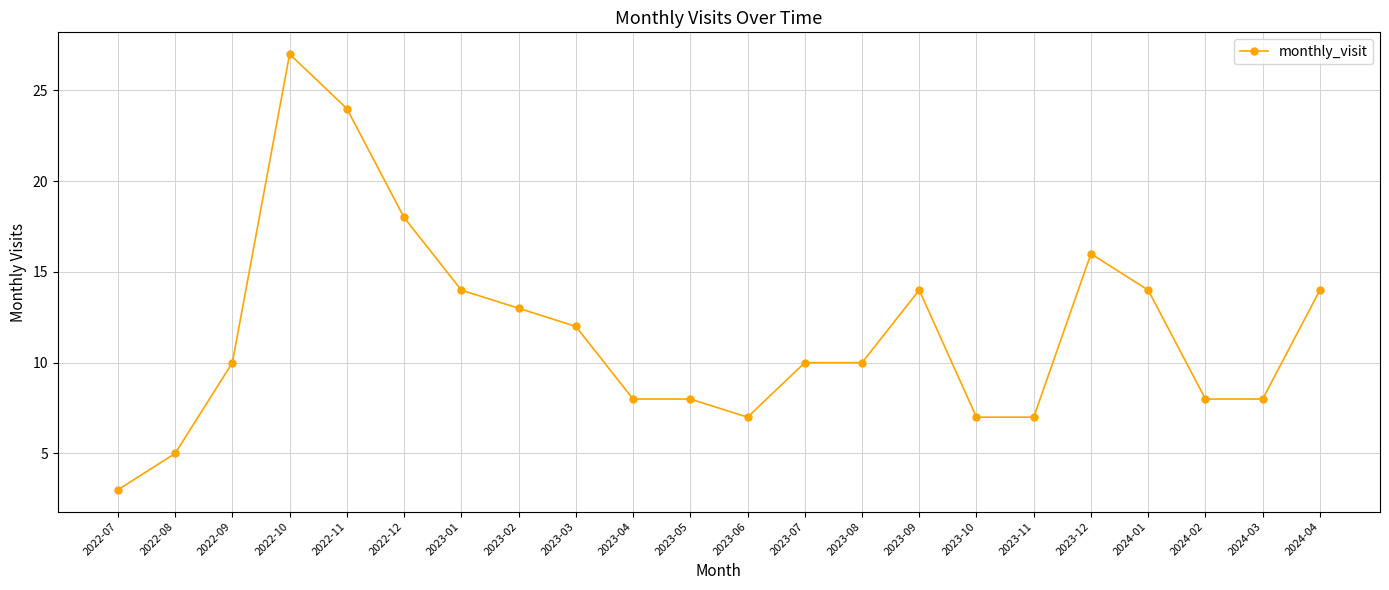

Which has a higher value, 2024-03 or 2023-06?

2024-03